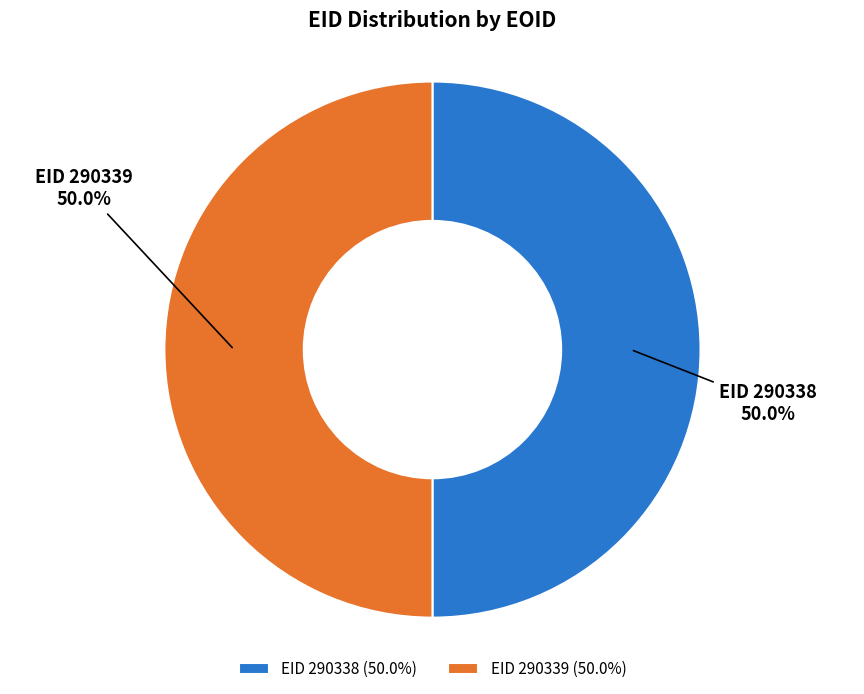

How many segments does this pie chart have?

2